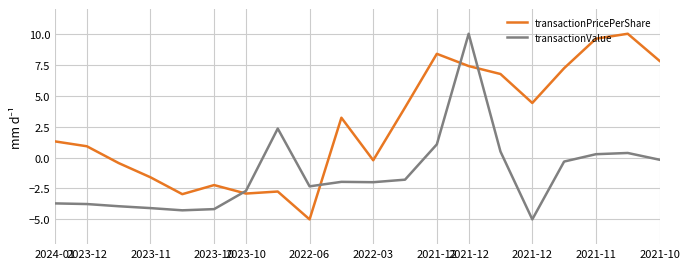

True or false: transactionPricePerShare and transactionValue cross at least once.

True